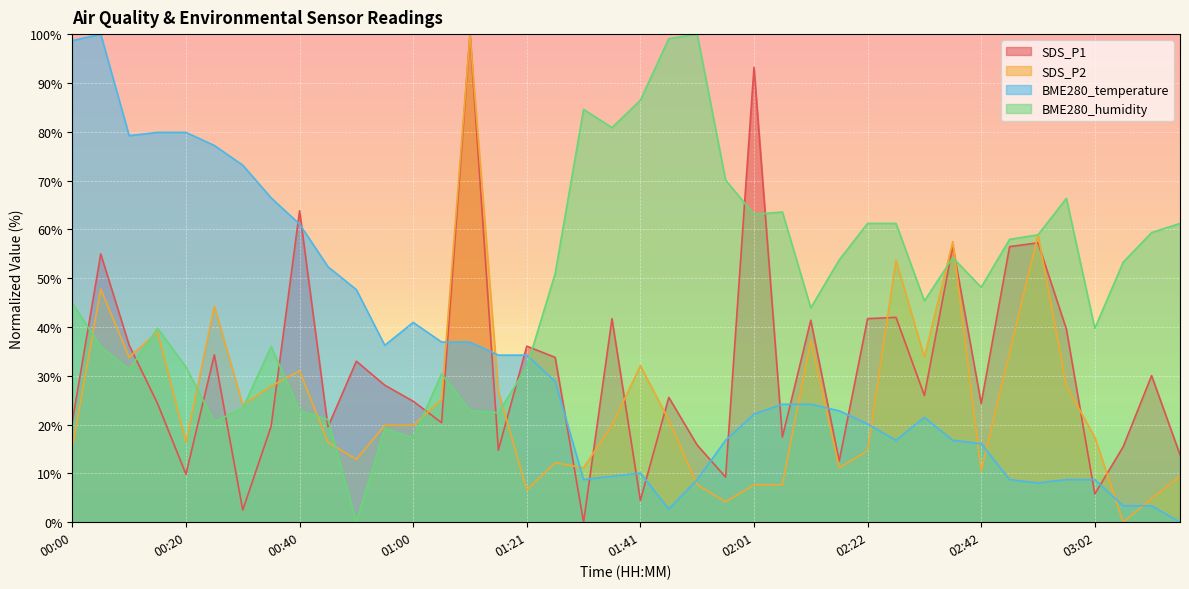

Is it true that SDS_P2 equals 44.3 at 00:25?

True